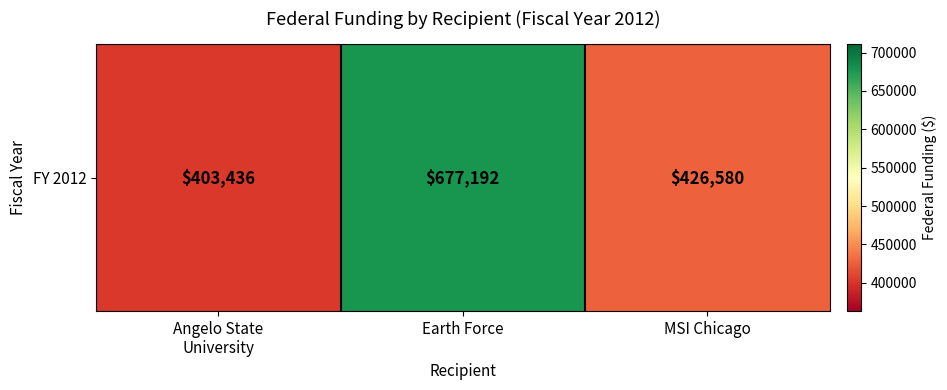

How many data points does each series have?

3